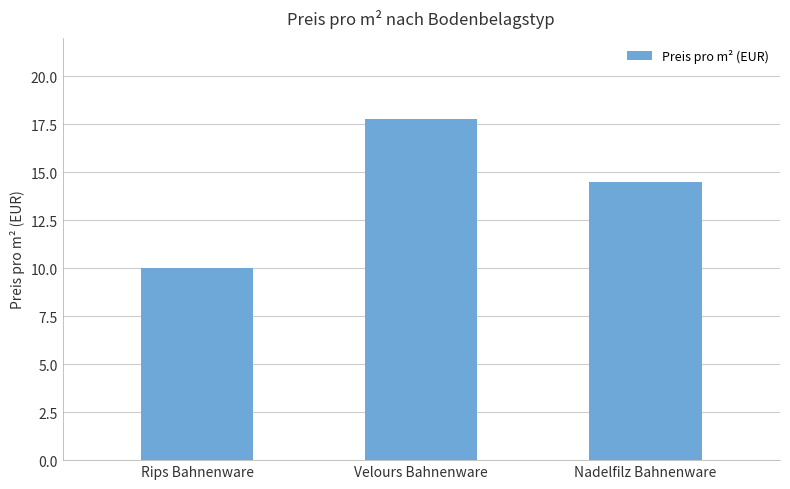

How many distinct data groups are displayed?

1